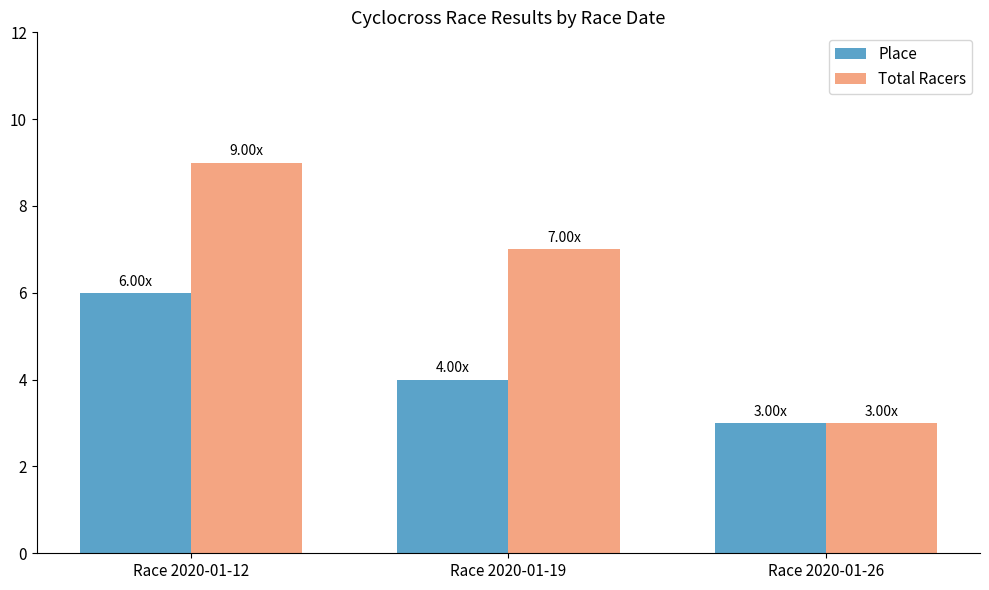

What is the smallest value displayed?

3